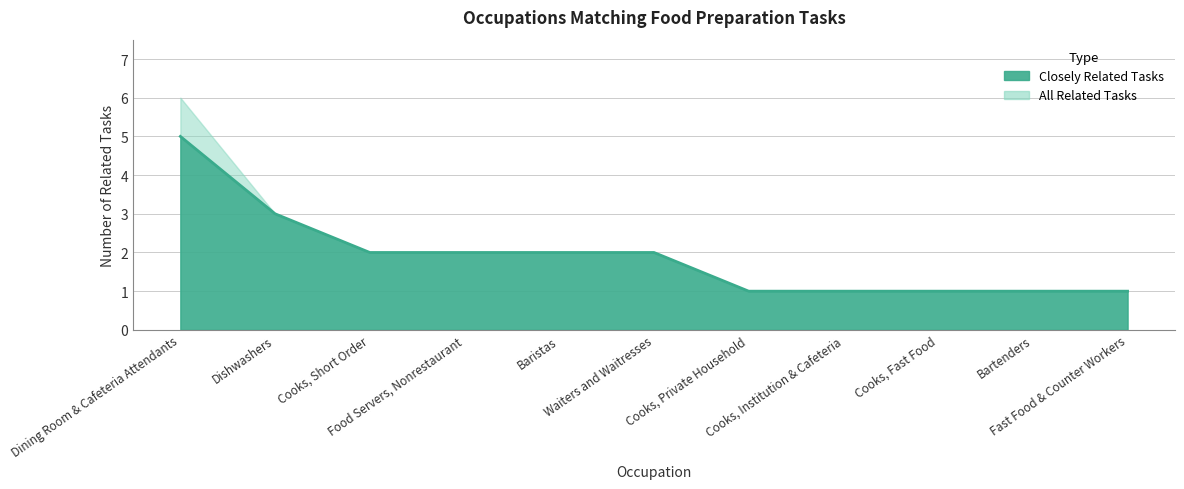

Where does the data first go above 2?

Dining Room & Cafeteria Attendants